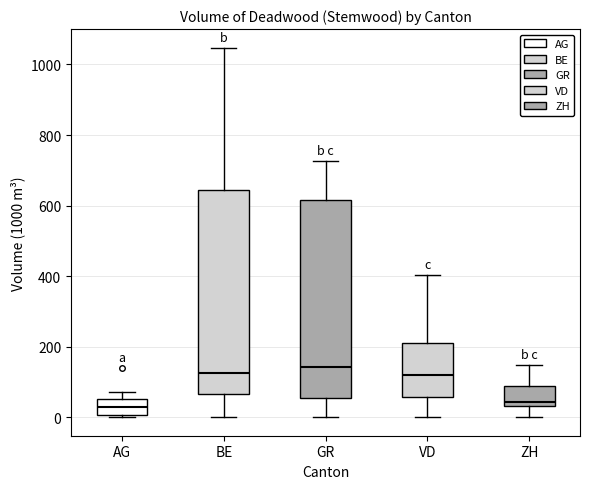

Where is the lower edge of the box for AG on the y-axis? The values are not printed on the chart, so give them approximately, as read against the axis.

0